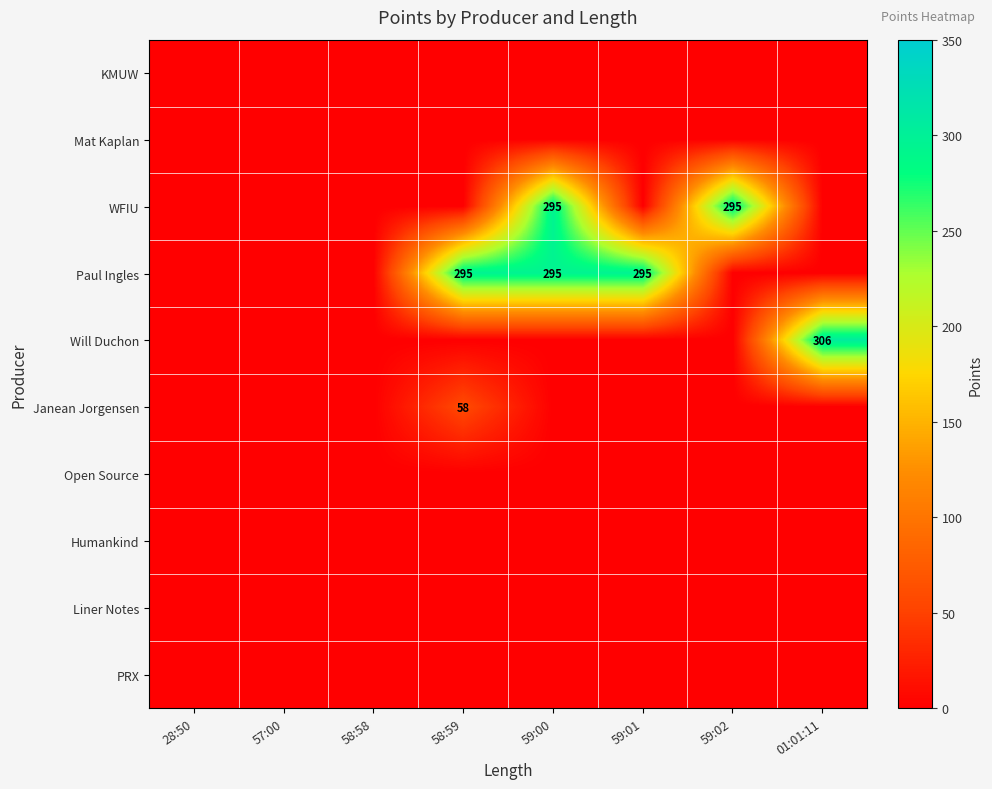

At how many categories does at least one series exceed 155?

5